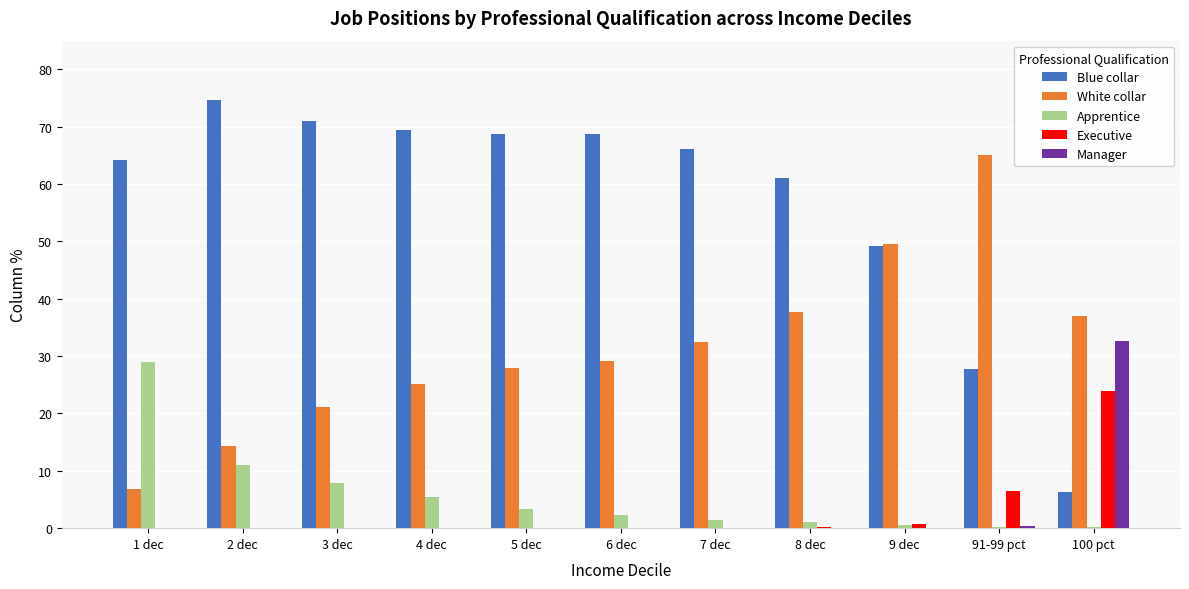

True or false: Blue collar has a value of 27.8 at 91-99 pct.

True